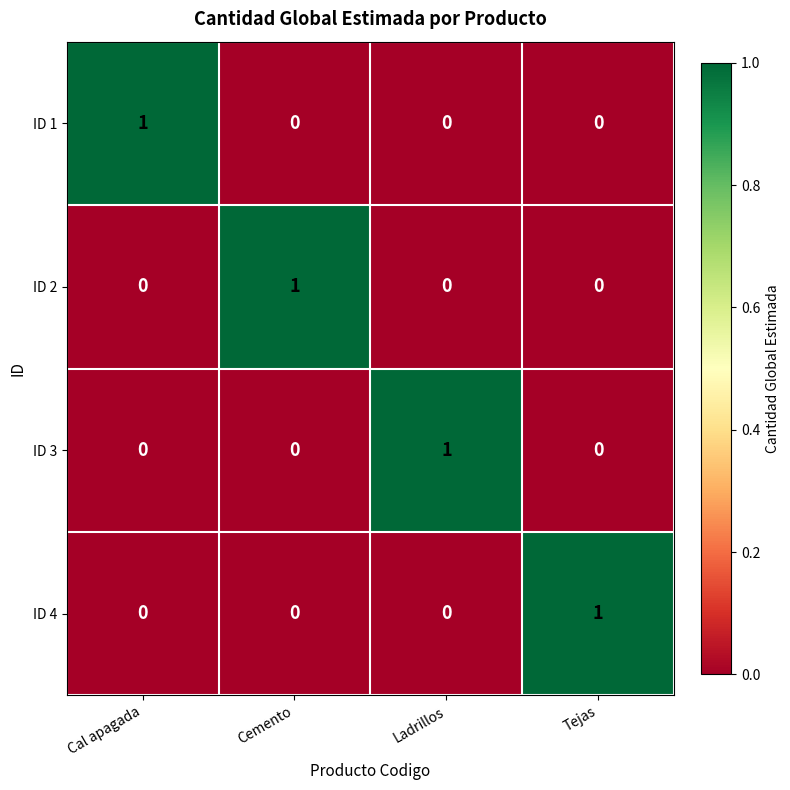

Count the ID 3 values in the range 0 to 1.

4